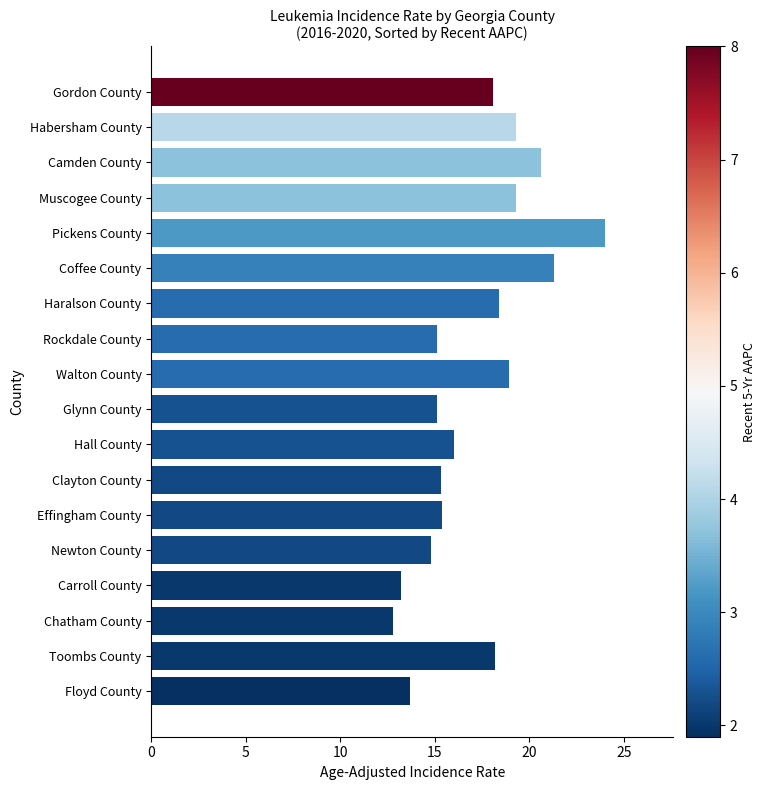

What is the sum of all values?

309.5